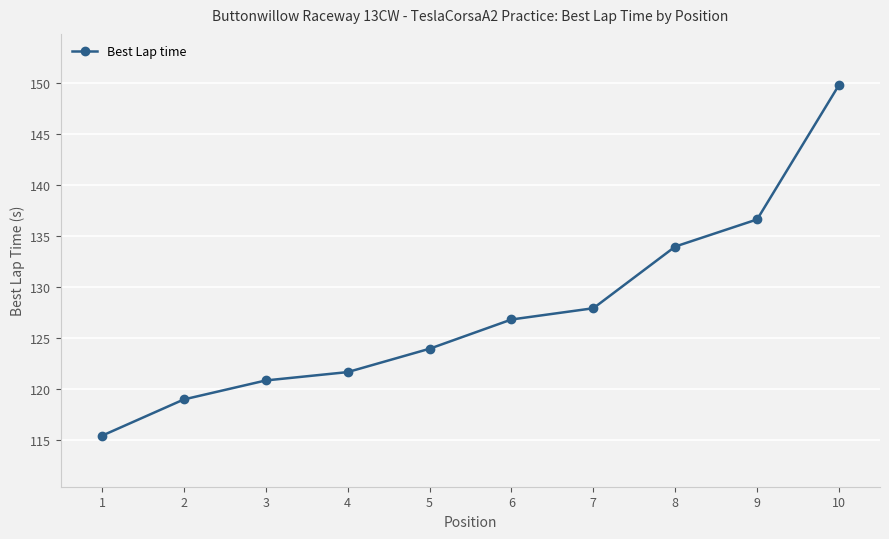

What is the value of the 10th point from the left?

149.8